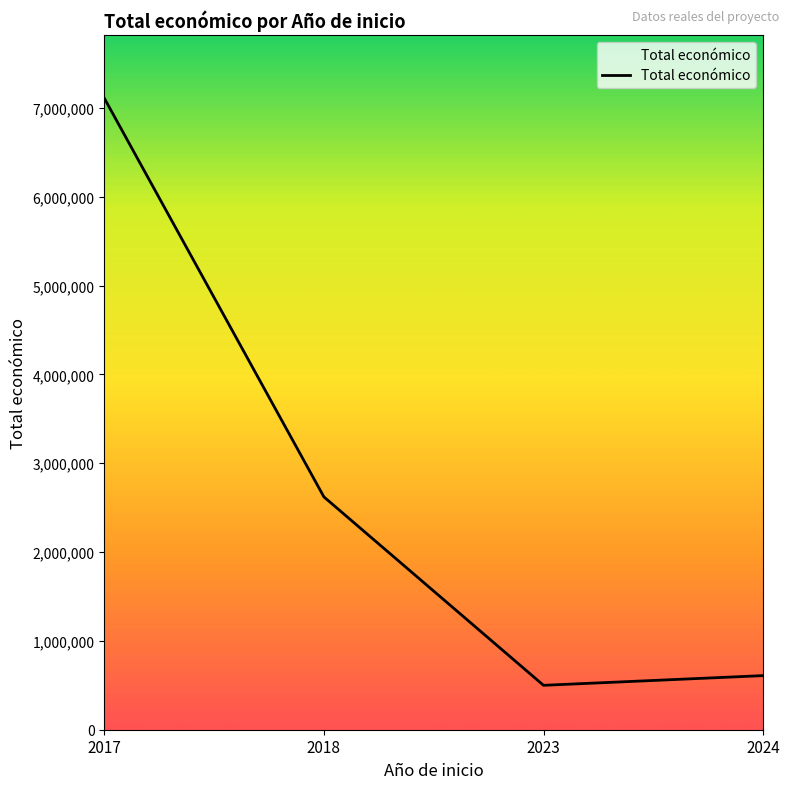

The chart shows a value of 1044279 at 2024. True or false?

False